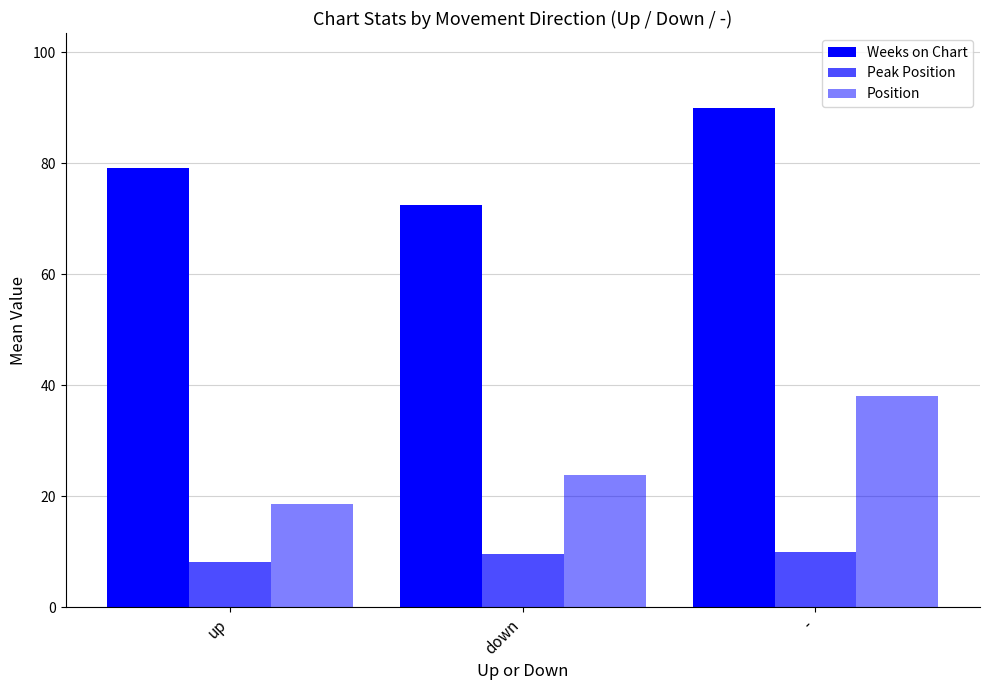

The value of Peak Position at down is 16.3. True or false?

False